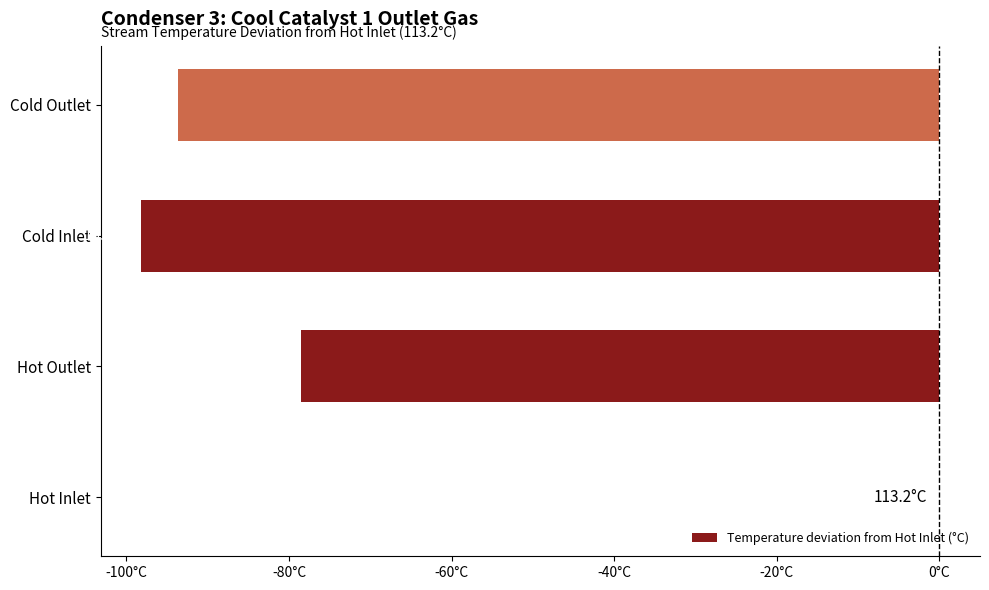

How many bars are there in total?

4